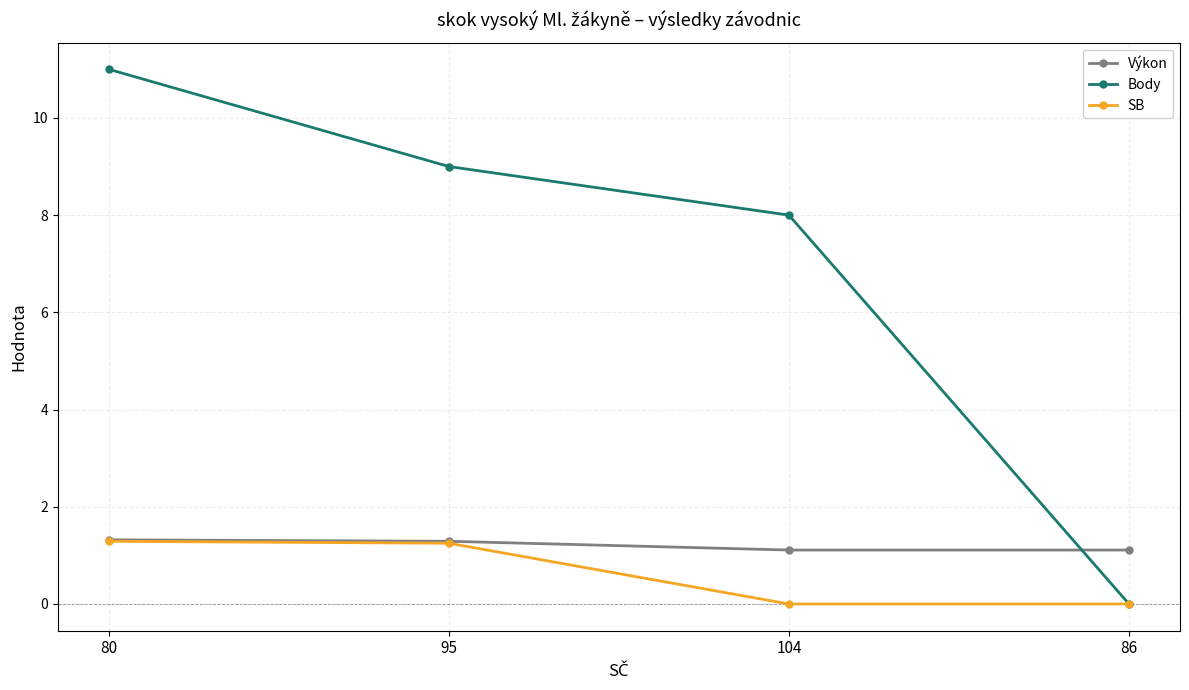

True or false: Body and Výkon intersect in this chart.

True